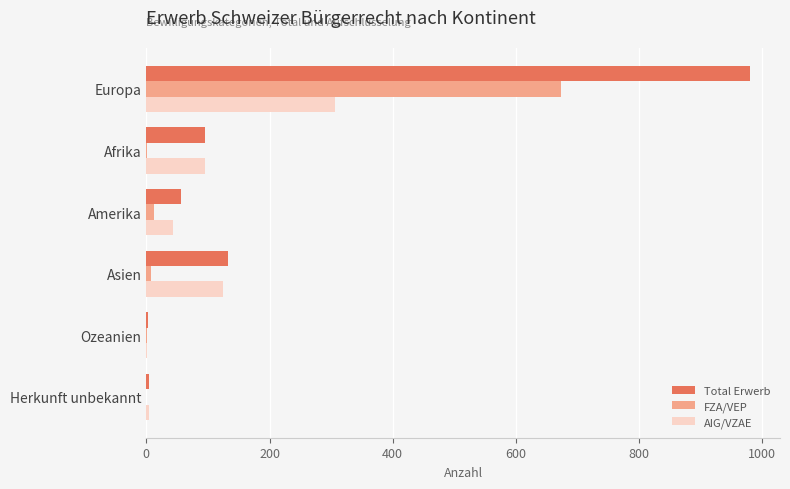

At which category is the sum across all series the highest?

Europa